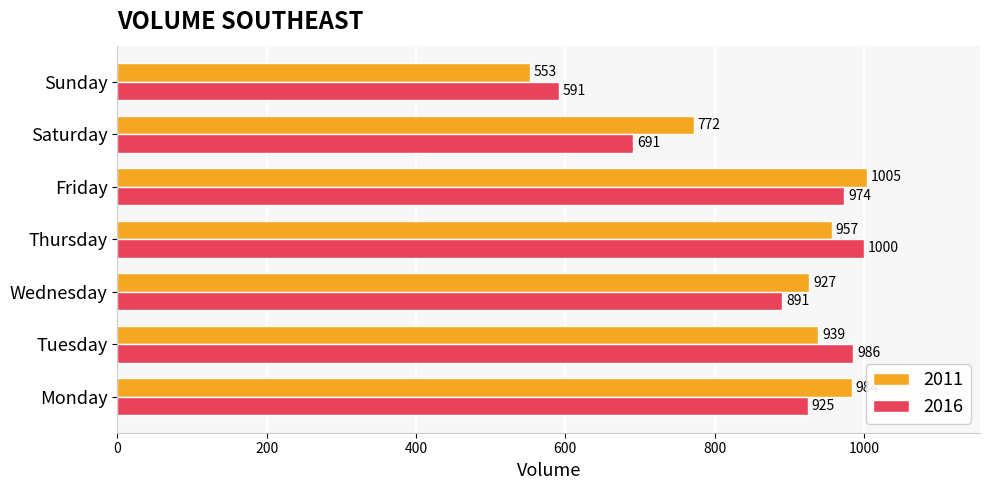

Is the value of 2011 at Sunday greater than the value of 2016 at Wednesday?

No